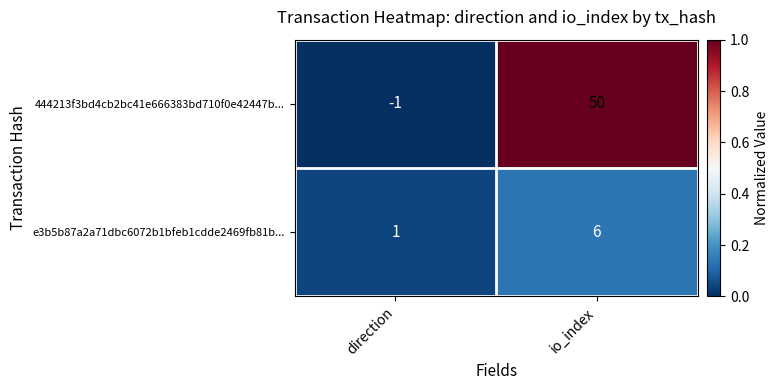

At how many categories does at least one series exceed 0?

2